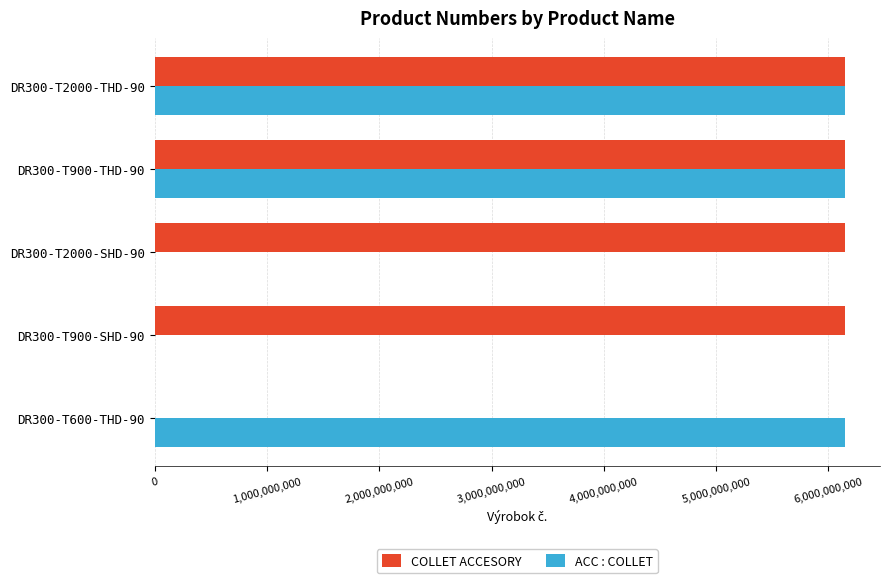

The value of ACC : COLLET at DR300-T900-THD-90 is 6151761120. True or false?

True